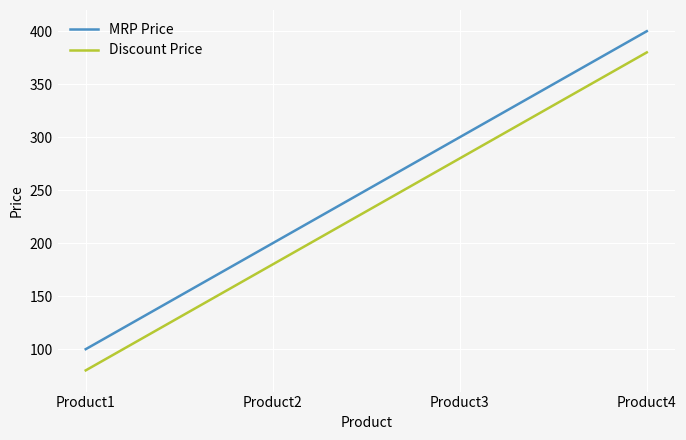

What is the difference between the MRP Price values at Product4 and Product2?

200